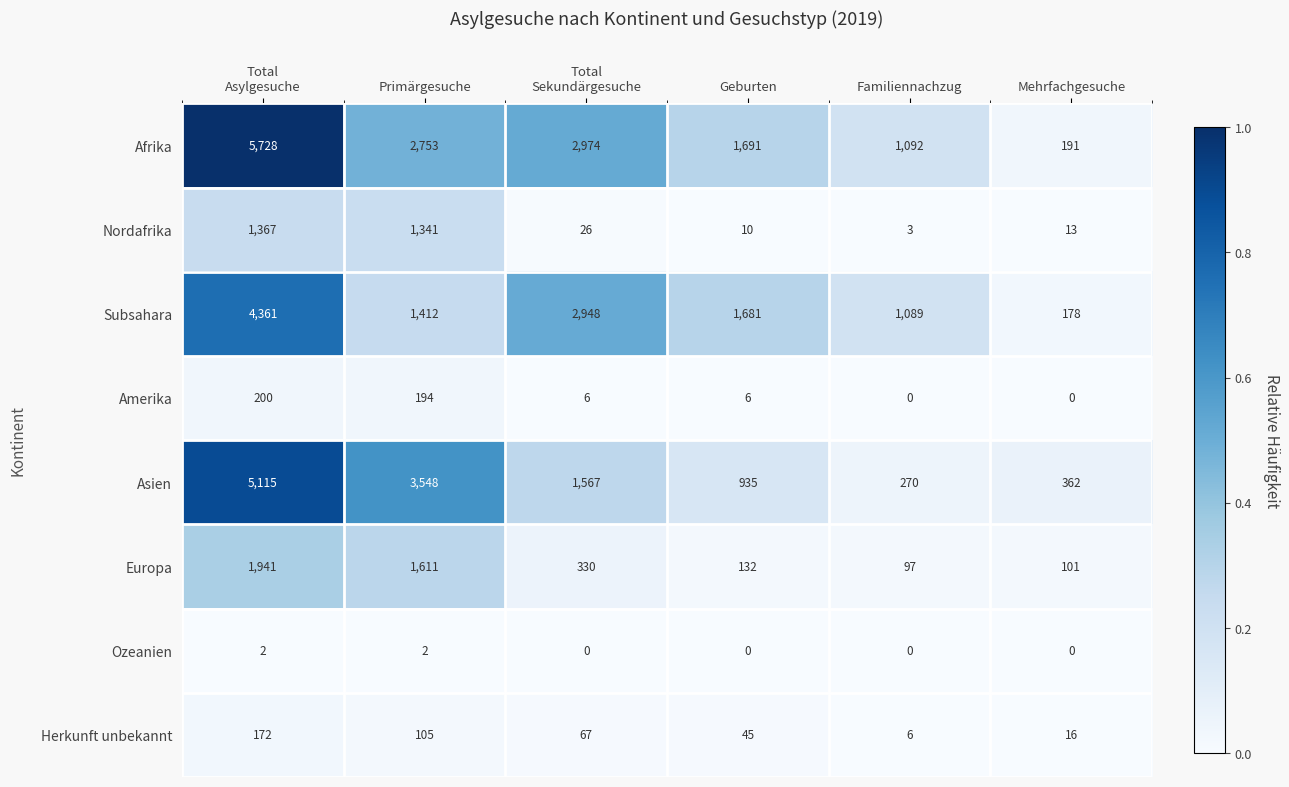

Which series has the largest total across all categories?

Afrika